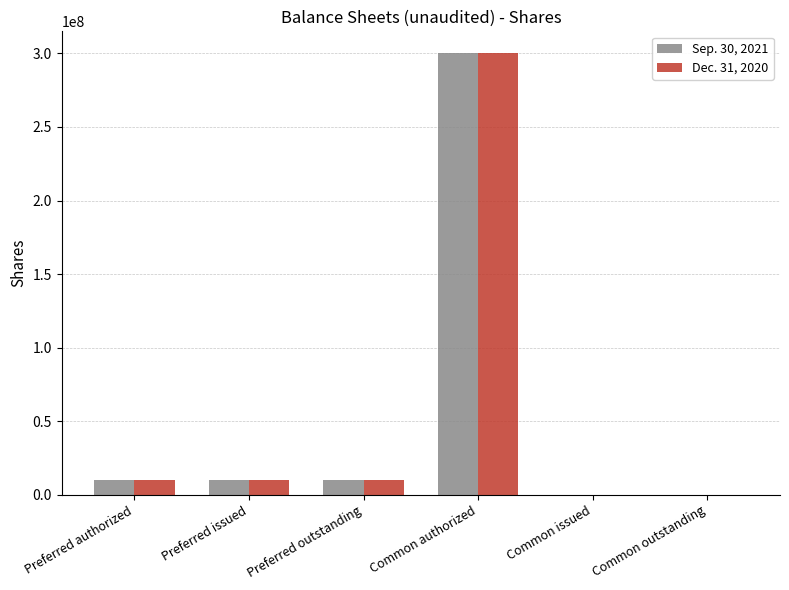

Which category has the highest value across all series?

Common authorized